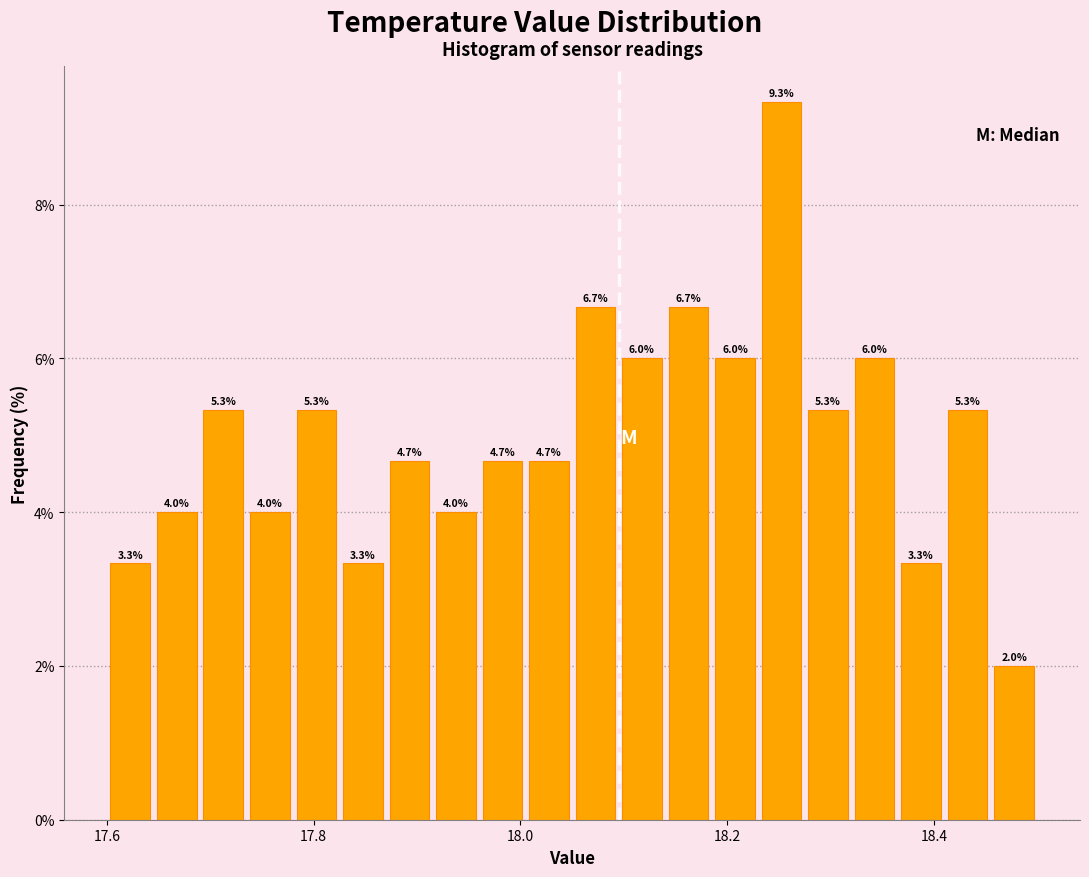

Read against the x-axis, roughly where is the centre of the tallest bar?

18.26